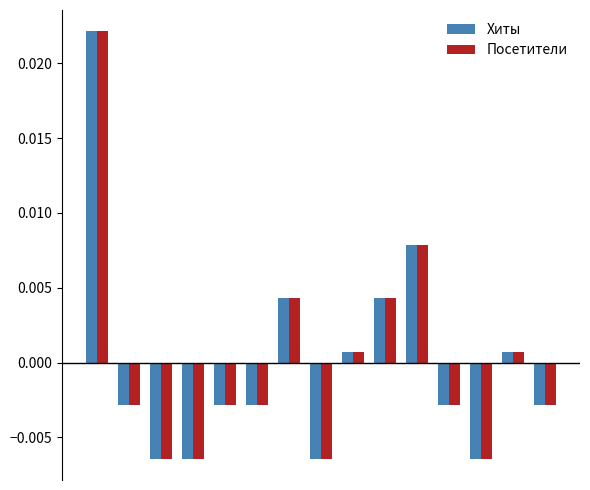

At how many categories does at least one series exceed 0?

6